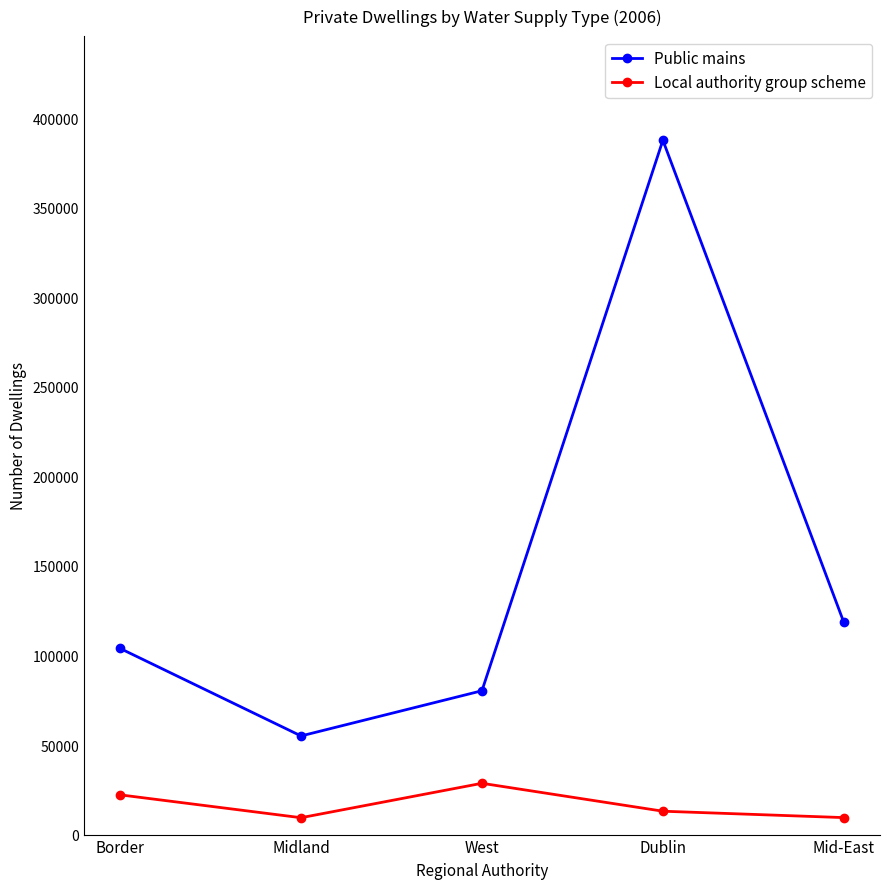

The Local authority group scheme series shows 22184 at Border. True or false?

True